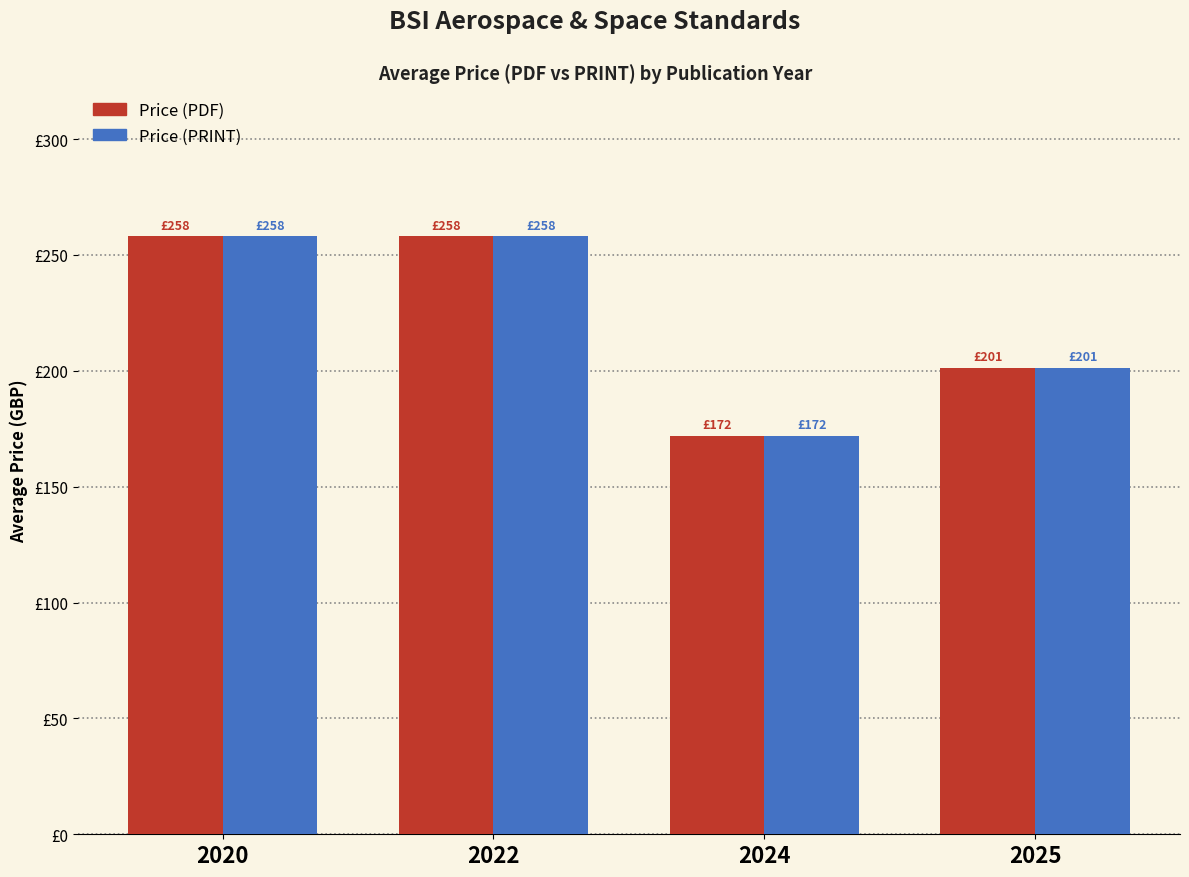

What is the total value across all series at 2020?

516.0